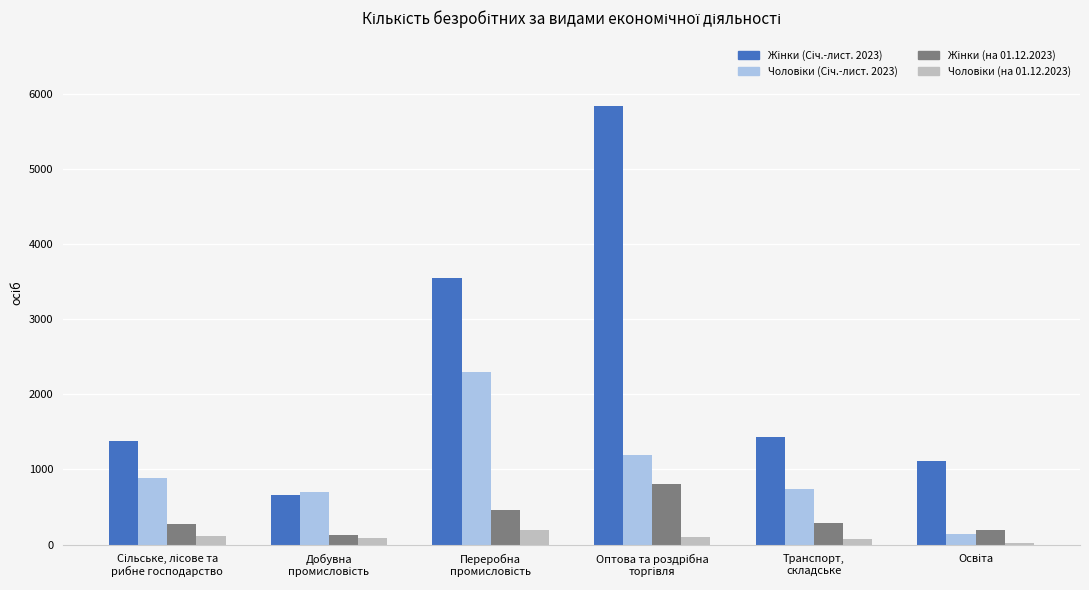

What is the maximum value shown in the chart?

5832